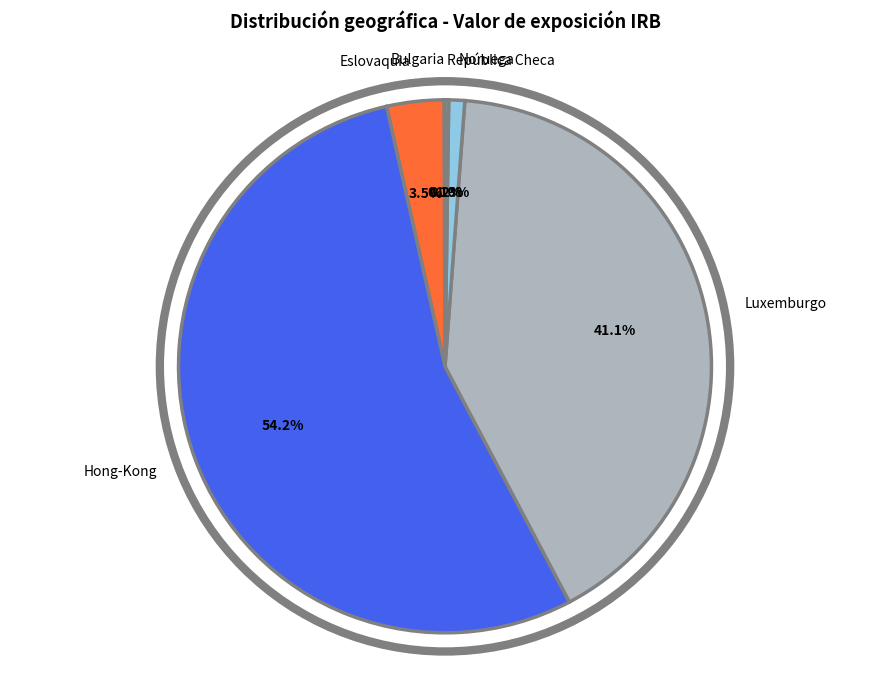

Between Hong-Kong and Eslovaquia, which is larger?

Hong-Kong